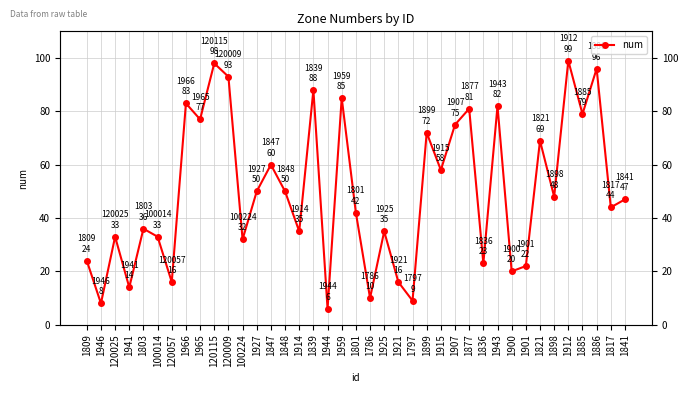

Which has a higher value, 1914 or 1944?

1914